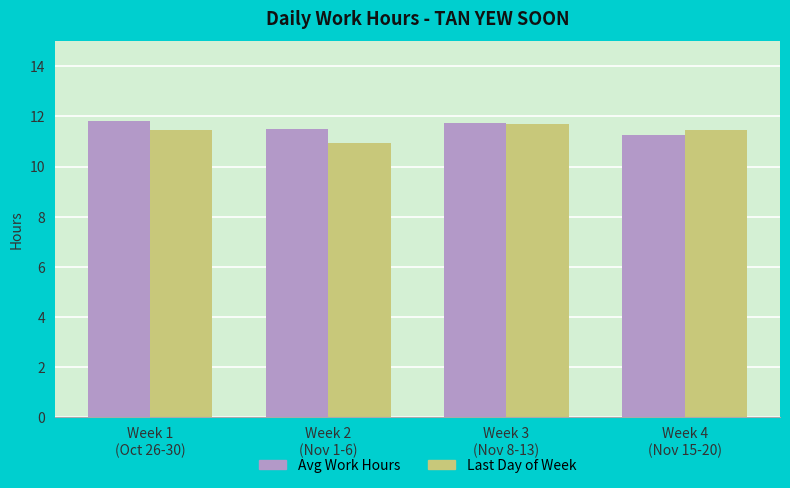

At which label does Avg Work Hours reach its minimum?

Week 4
(Nov 15-20)